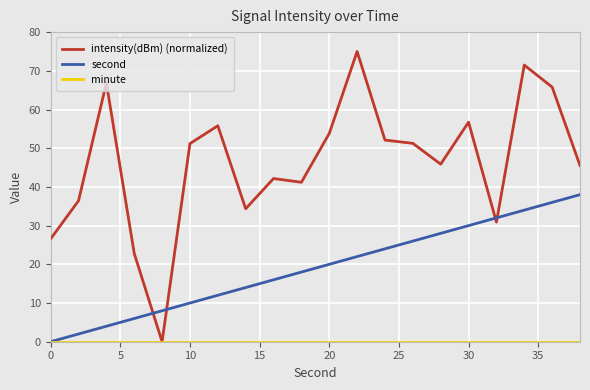

Which series has the largest total across all categories?

intensity(dBm) (normalized)